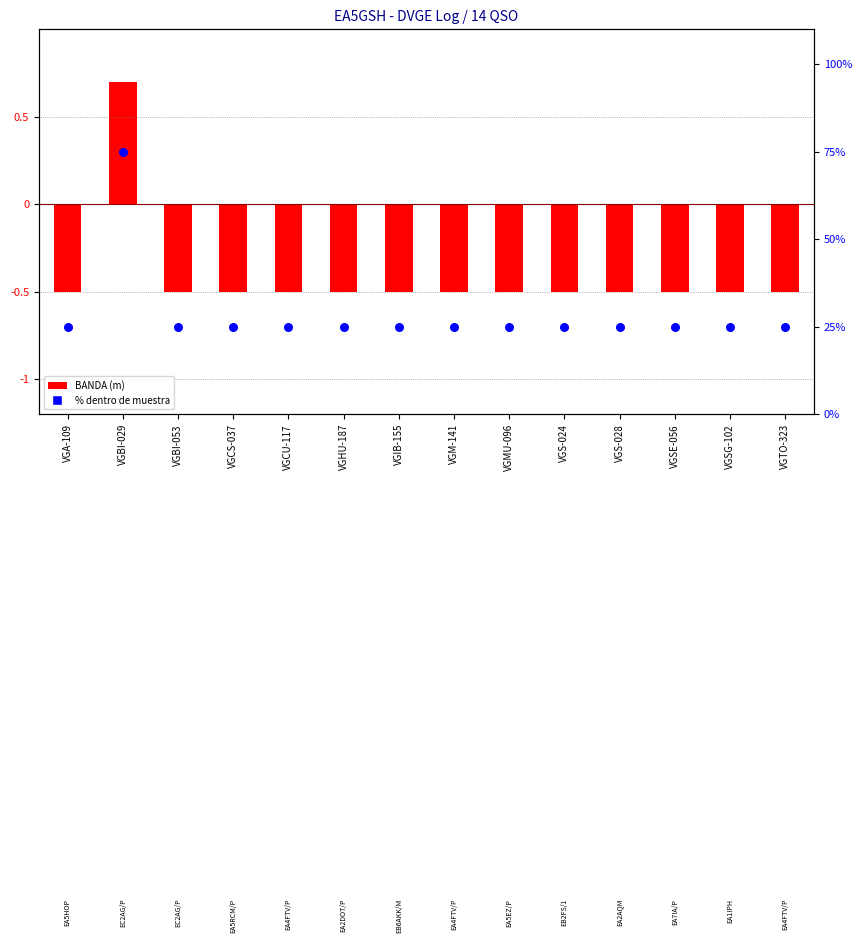

Which has a higher value, VGA-109 or VGSE-056?

VGA-109